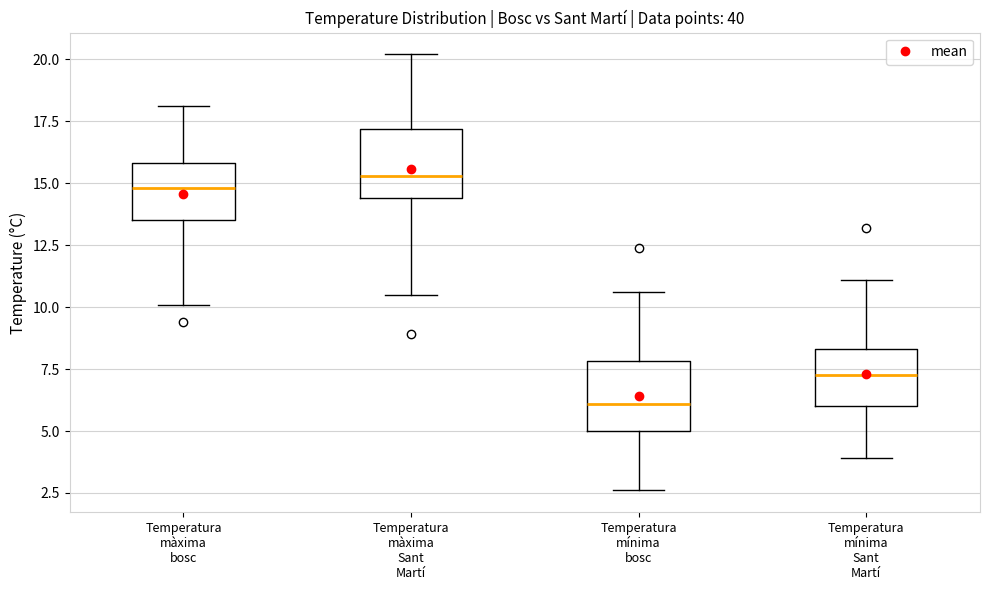

Reading left to right, transcribe this box plot: for each box, give where its median line is, the range the box spans, and where its two whiskers end, as read against the y-axis. The values are not printed on the chart, so give them approximately, as read against the axis.

Temperatura màxima bosc: median 15.0, box 13.5 to 16.0, whiskers 10.0 to 18.0
Temperatura màxima Sant Martí: median 15.5, box 14.5 to 17.0, whiskers 10.5 to 20.0
Temperatura mínima bosc: median 6.0, box 5.0 to 8.0, whiskers 2.5 to 10.5
Temperatura mínima Sant Martí: median 7.5, box 6.0 to 8.5, whiskers 4.0 to 11.0